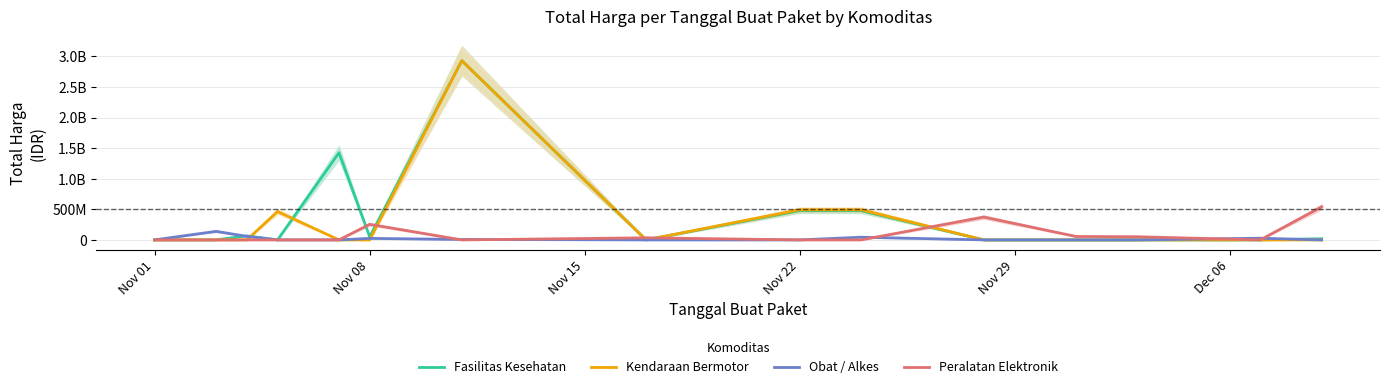

At how many categories does at least one series exceed 2821571615?

1